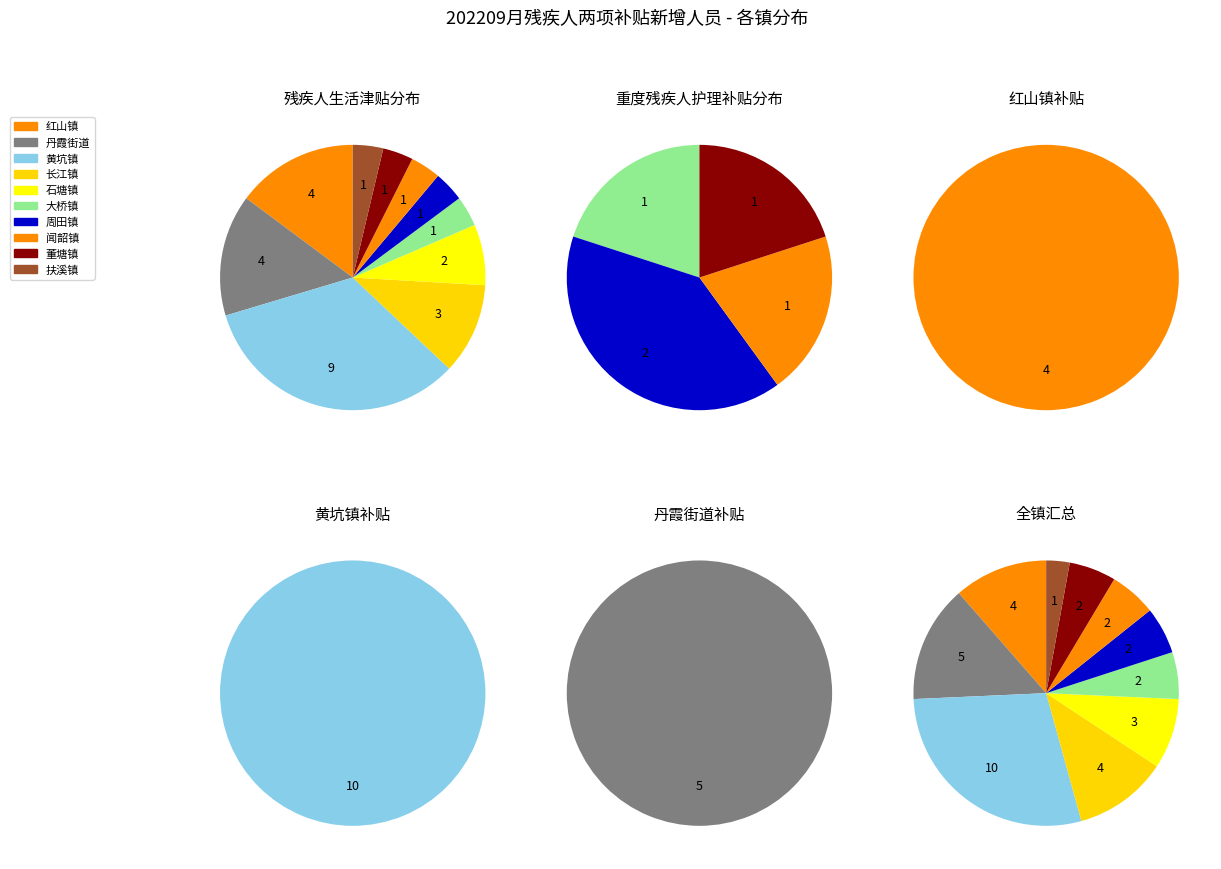

Which has a higher value, 扶溪镇 or 石塘镇?

石塘镇